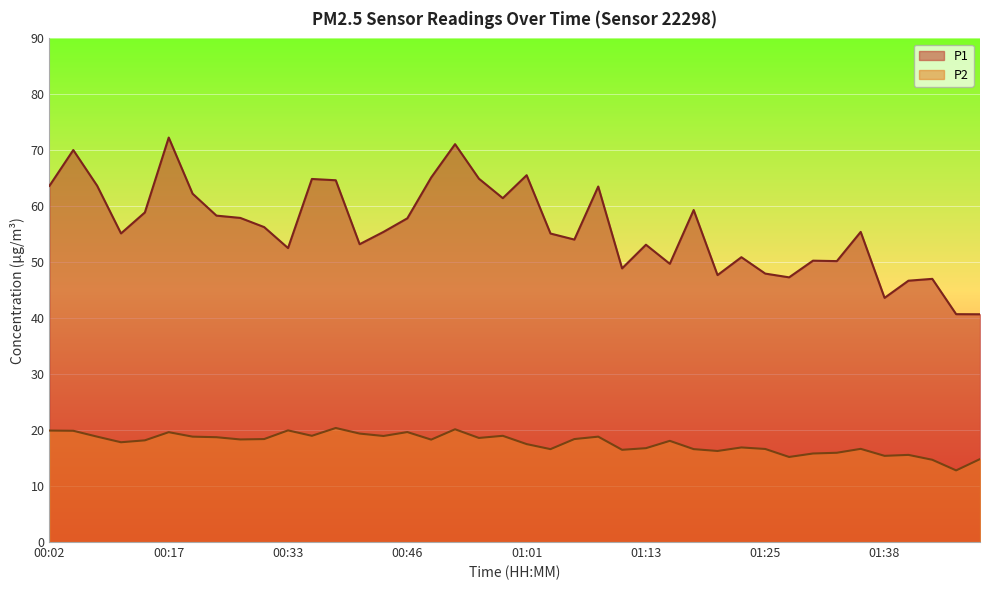

Which category has the highest value in the P1 series?

00:17